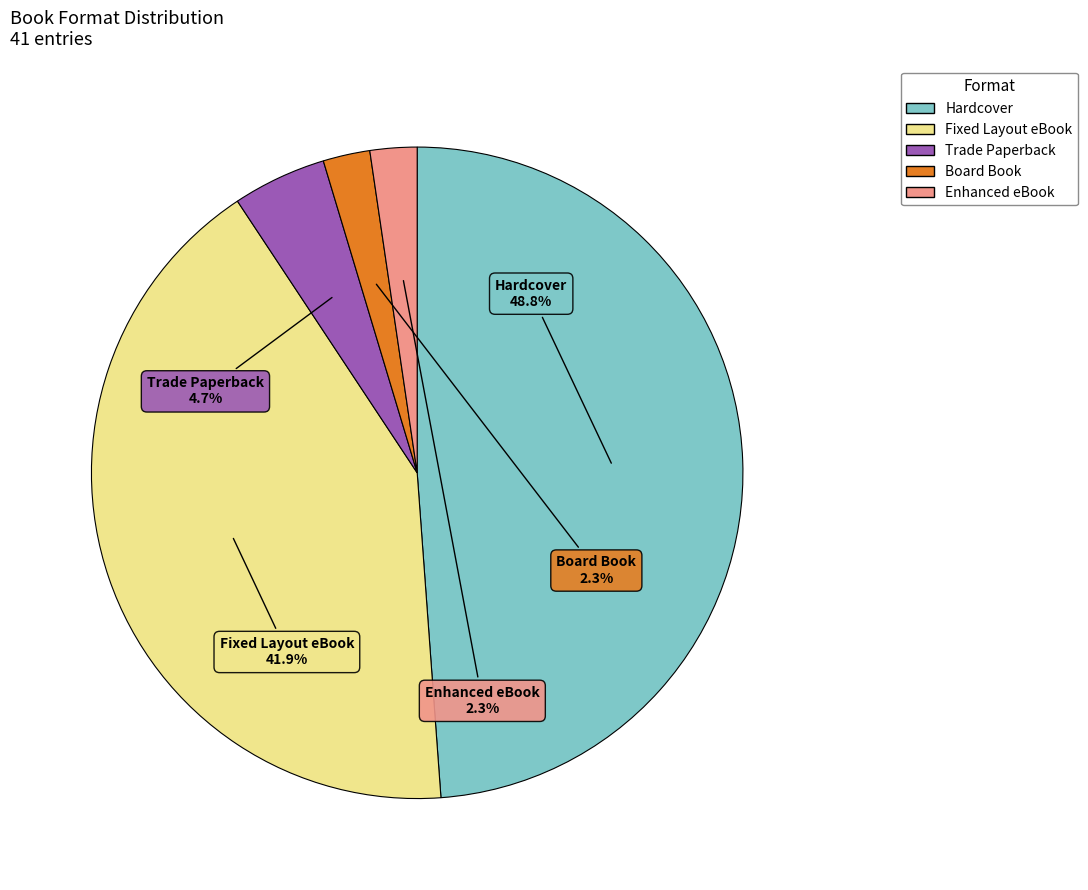

Between Board Book and Fixed Layout eBook, which is larger?

Fixed Layout eBook